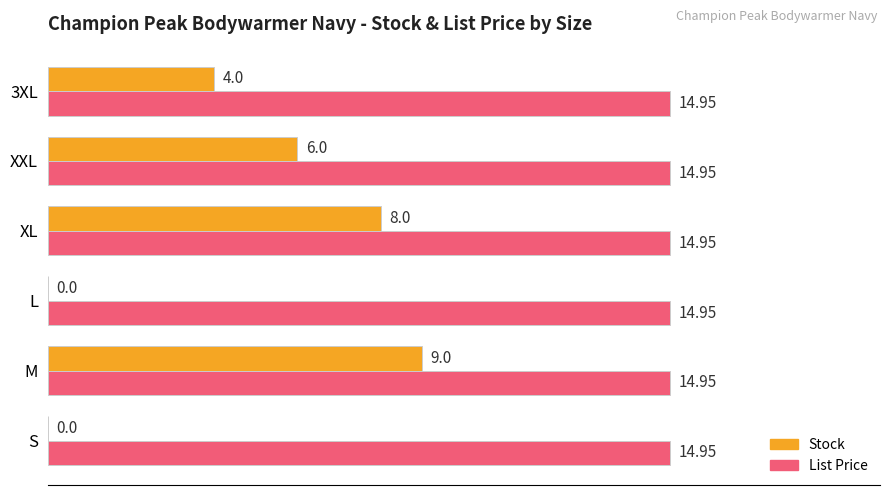

Which series has the largest total across all categories?

List Price